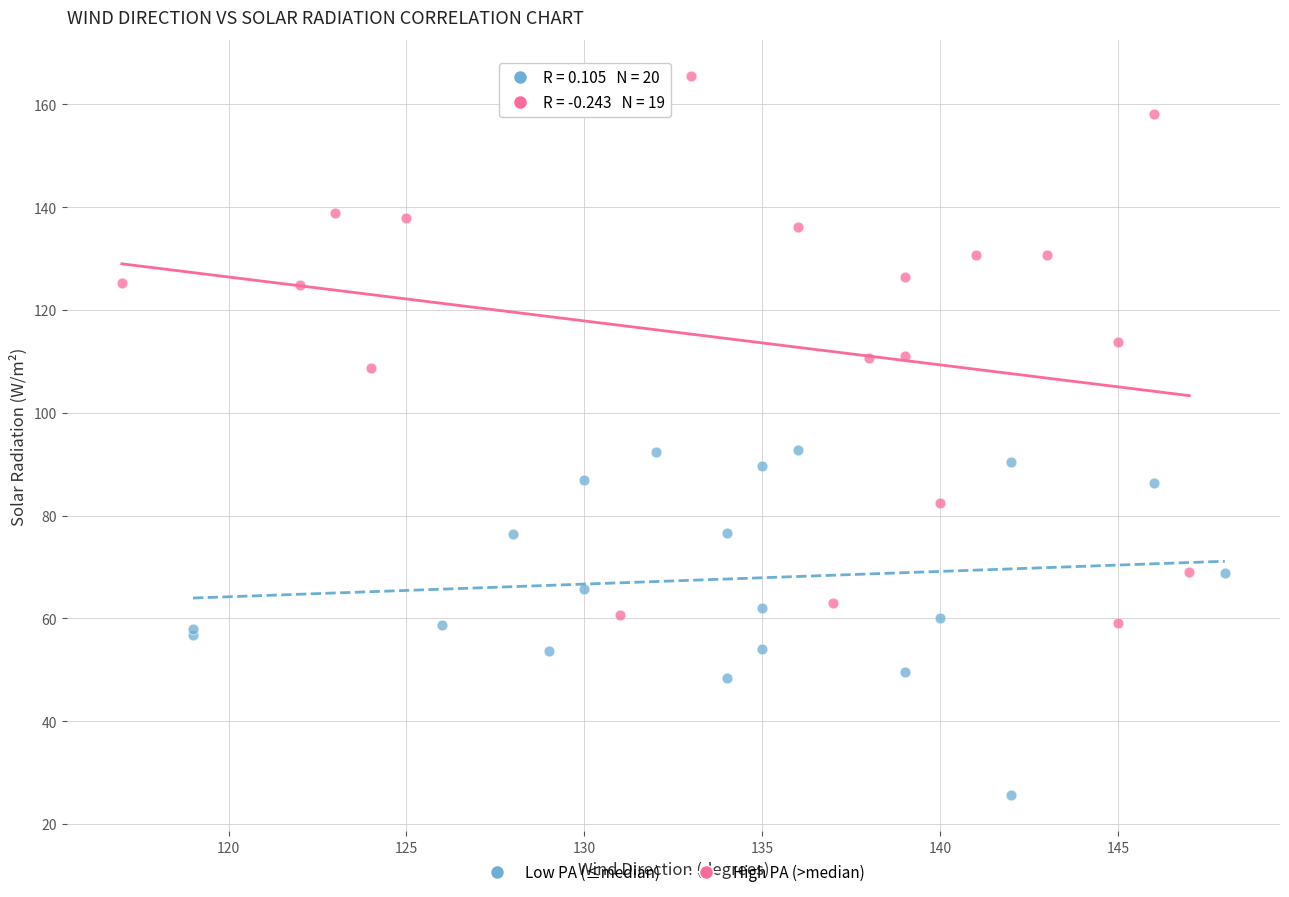

Which series contains the highest Y value?

High PA (>median)